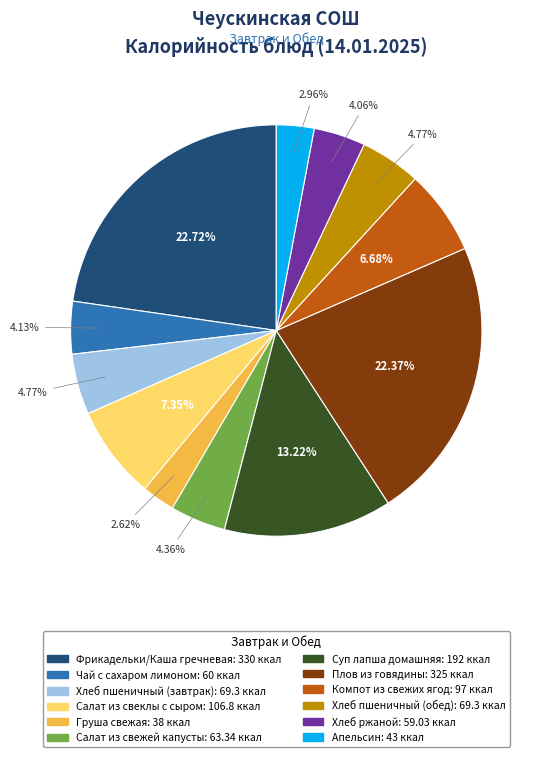

The Хлеб ржаной slice represents 18% of the pie. True or false?

False